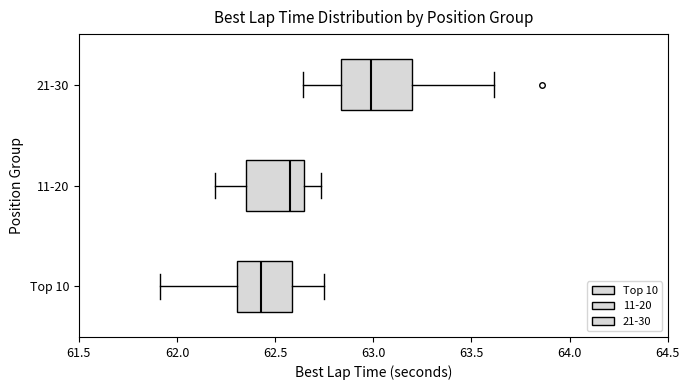

Which box is the widest, from its left edge to its right edge?

21-30